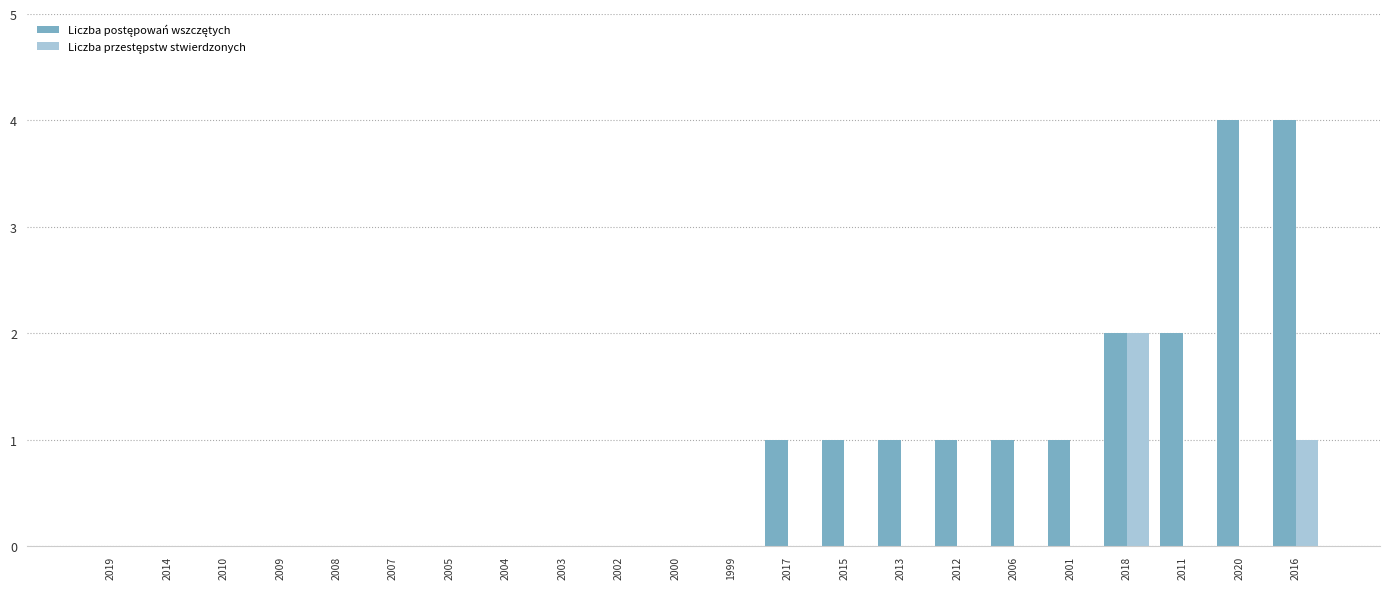

What is the maximum value shown in the chart?

4